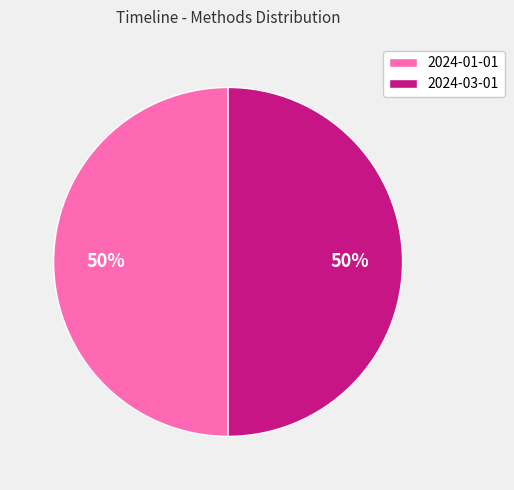

What percentage is the 2024-03-01 slice, to the nearest percent?

50%